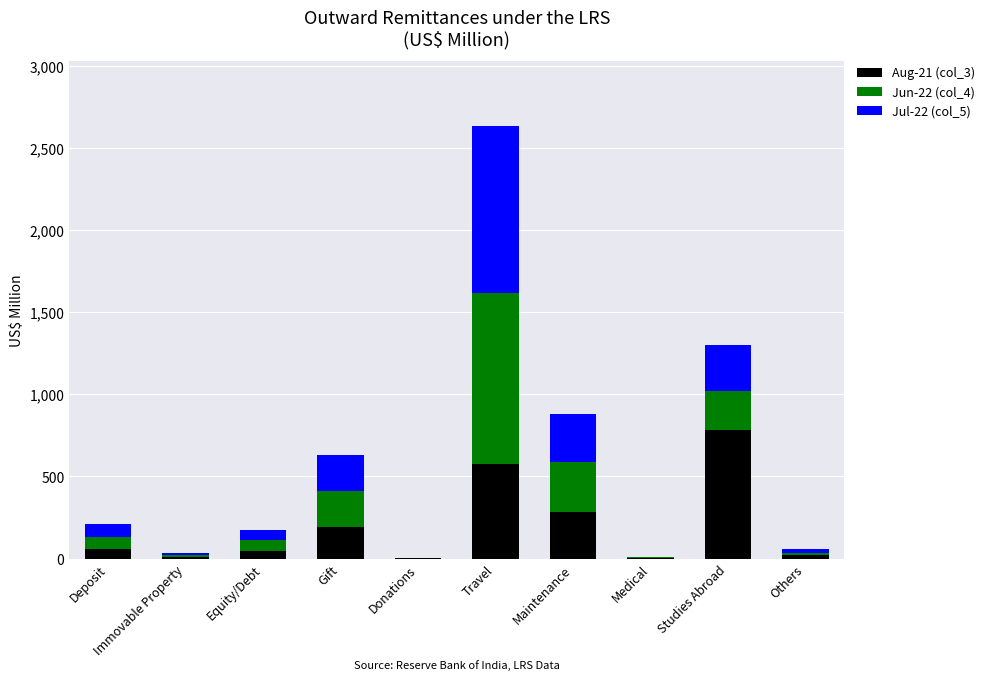

What is the total value across all series at Maintenance?

882.4